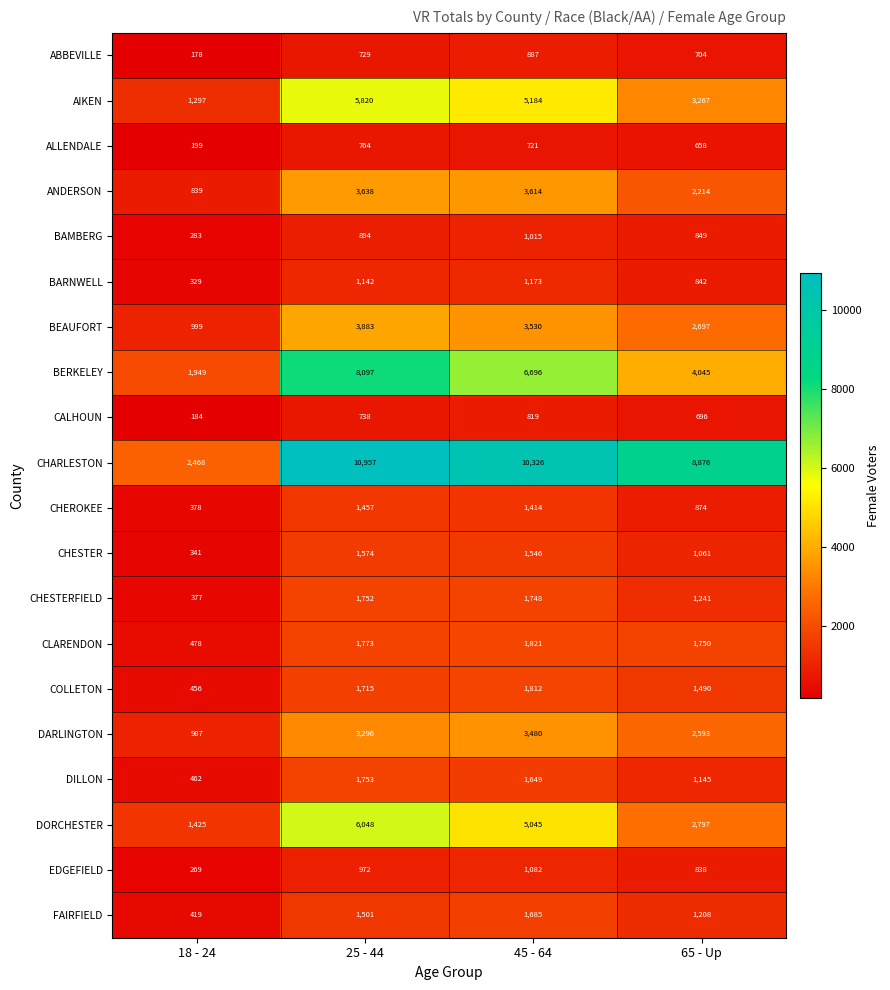

True or false: ALLENDALE has a value of 199 at 18 - 24.

True